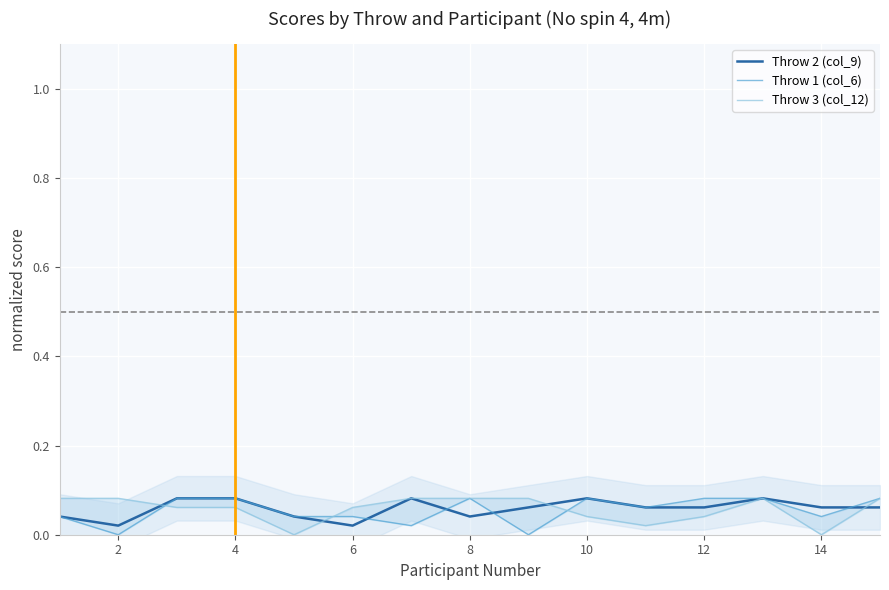

The Throw 2 (col_9) series shows 0.0 at 10. True or false?

False